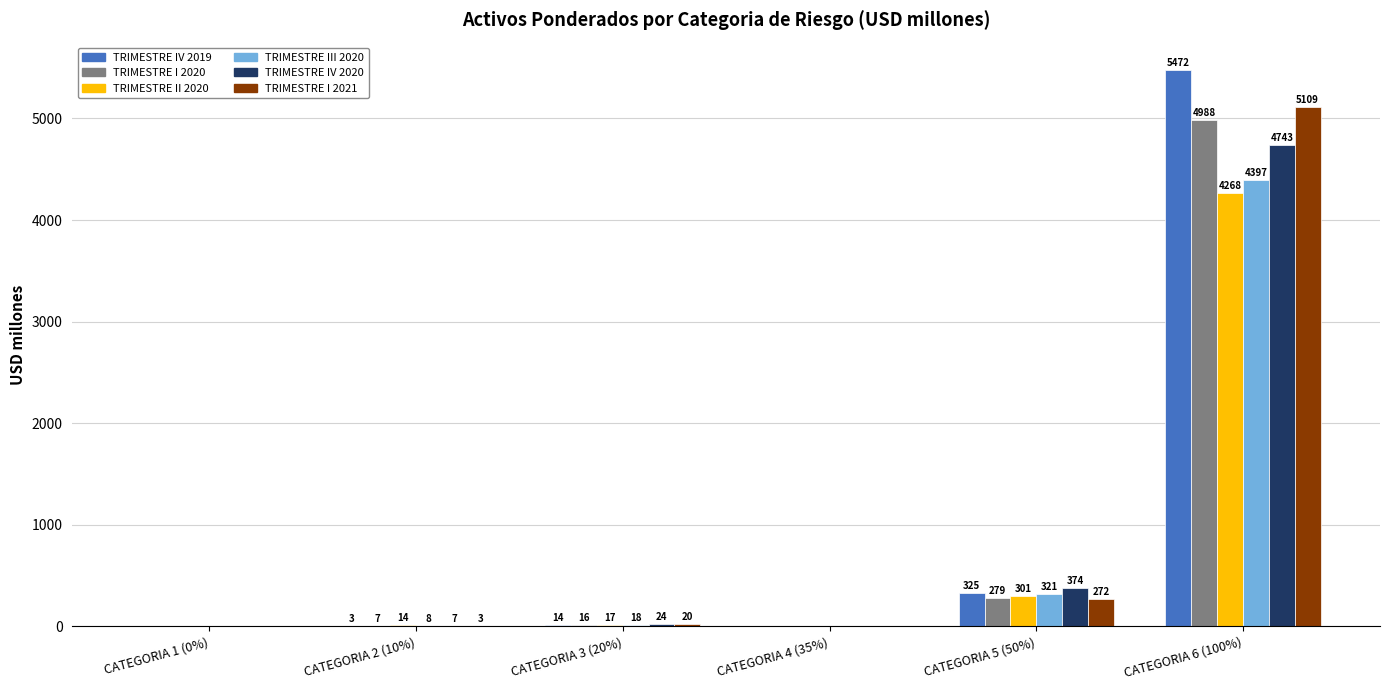

How many values in the TRIMESTRE III 2020 series exceed 18?

3